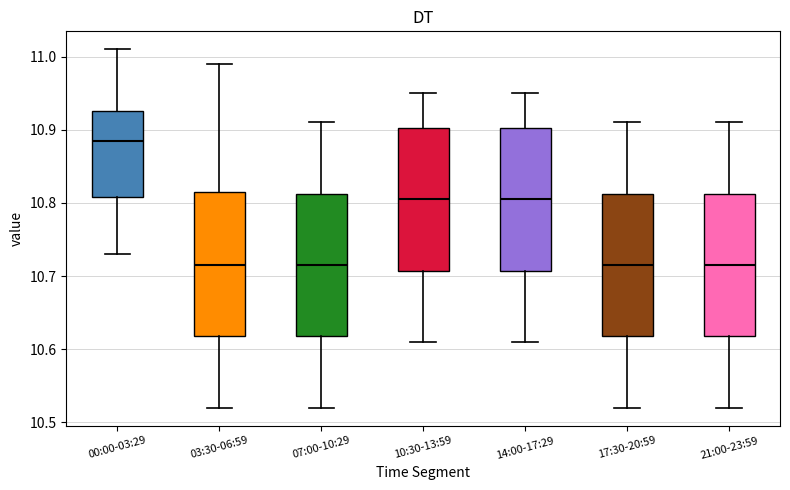

Reading left to right, read every box against the y-axis: the position of its median line, the range the box covers, and the ends of its whiskers. The values are not printed on the chart, so give them approximately, as read against the axis.

00:00-03:29: median 10.89, box 10.81 to 10.93, whiskers 10.73 to 11.01
03:30-06:59: median 10.72, box 10.62 to 10.82, whiskers 10.52 to 10.99
07:00-10:29: median 10.72, box 10.62 to 10.81, whiskers 10.52 to 10.91
10:30-13:59: median 10.81, box 10.71 to 10.90, whiskers 10.61 to 10.95
14:00-17:29: median 10.81, box 10.71 to 10.90, whiskers 10.61 to 10.95
17:30-20:59: median 10.72, box 10.62 to 10.81, whiskers 10.52 to 10.91
21:00-23:59: median 10.72, box 10.62 to 10.81, whiskers 10.52 to 10.91